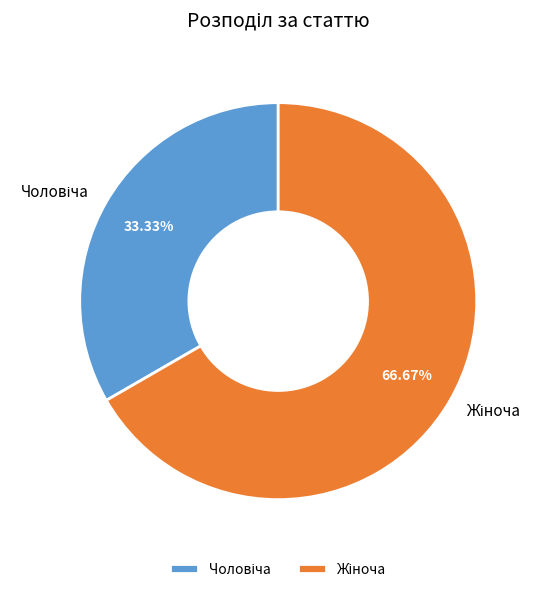

Is there any slice that represents more than half of the pie?

Yes